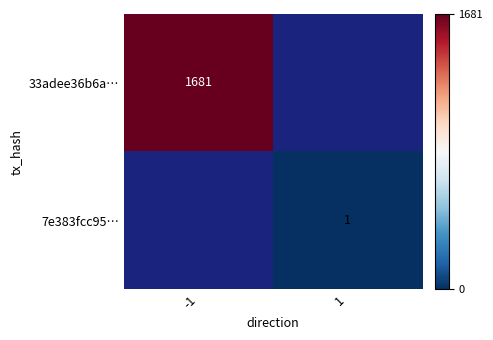

True or false: 33adee36b6a… has a value of 628 at -1.

False